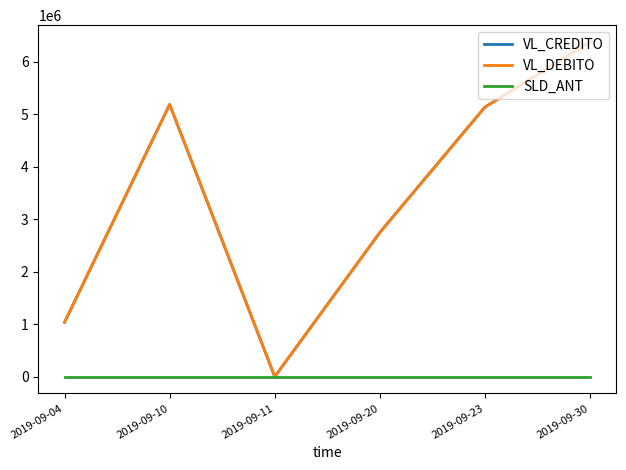

At which category is the sum across all series the highest?

2019-09-30